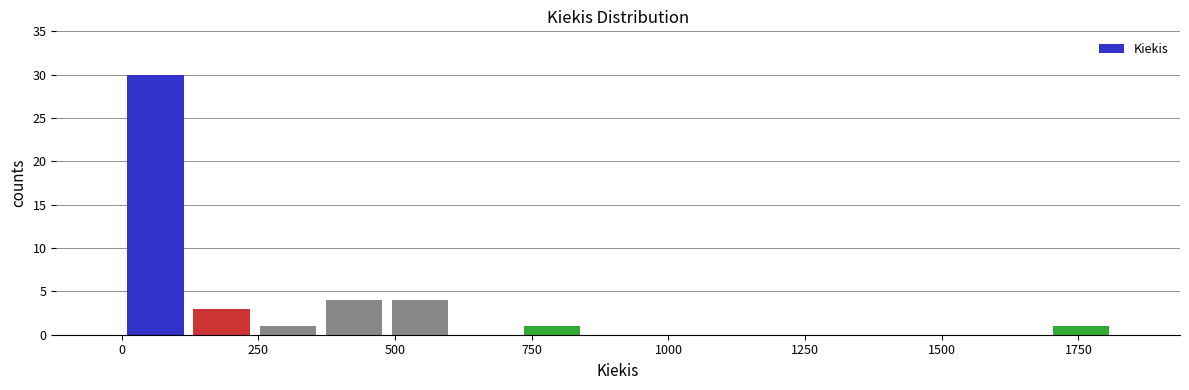

Read against the x-axis, roughly where is the centre of the tallest bar?

50